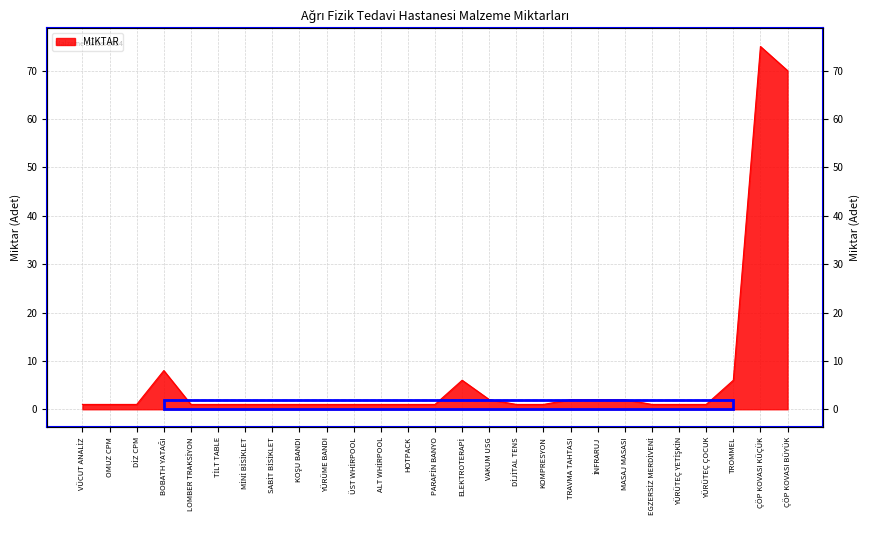

At which category does the data reach its first local peak?

BOBATH YATAĞI